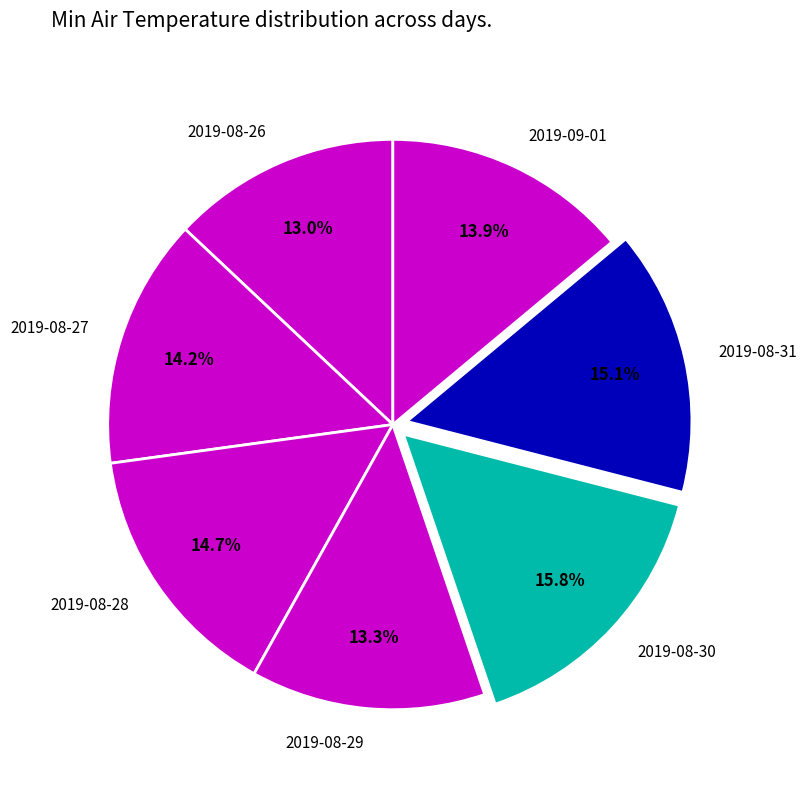

What portion of the pie excludes 2019-08-27?

85.8%